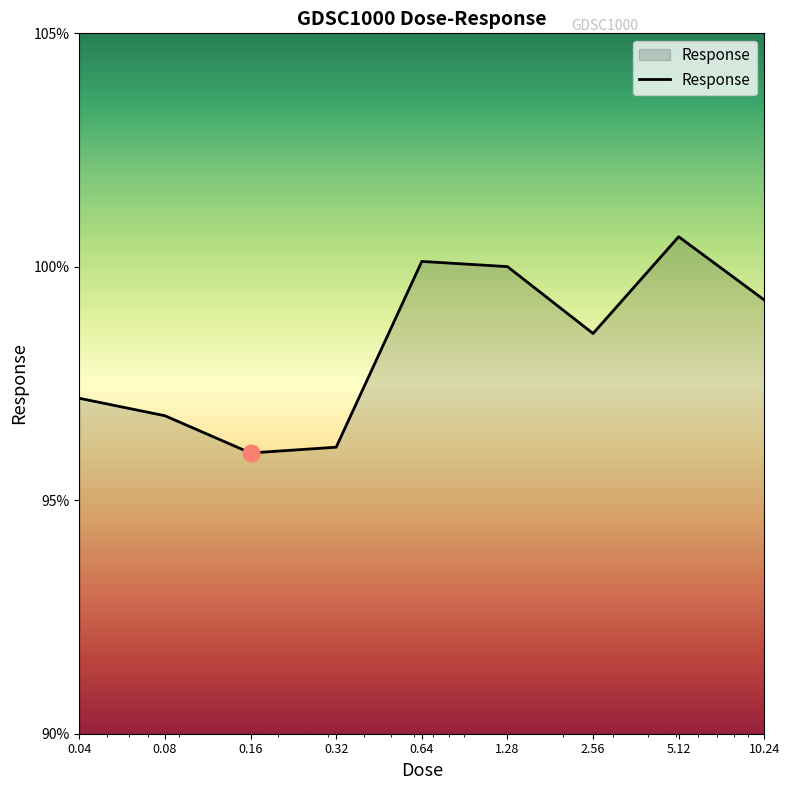

Count the number of values greater than 98.

5